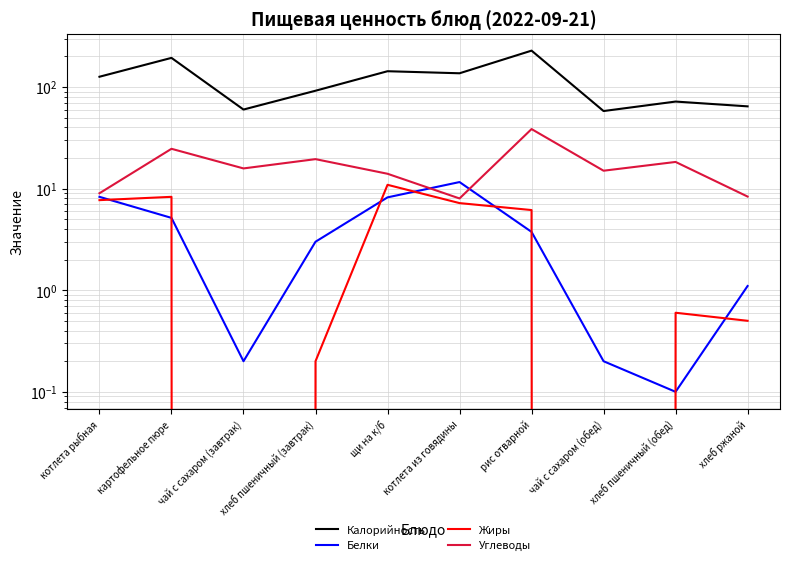

Where does the Калорийность series first go above 126?

котлета рыбная